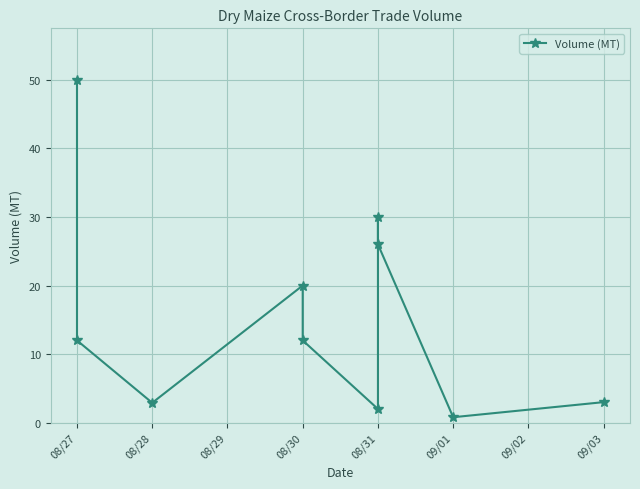

Where does the data first go above 12?

08/27